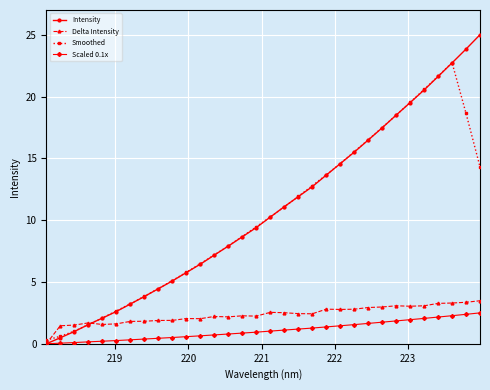

What is the greatest value displayed?

25.0